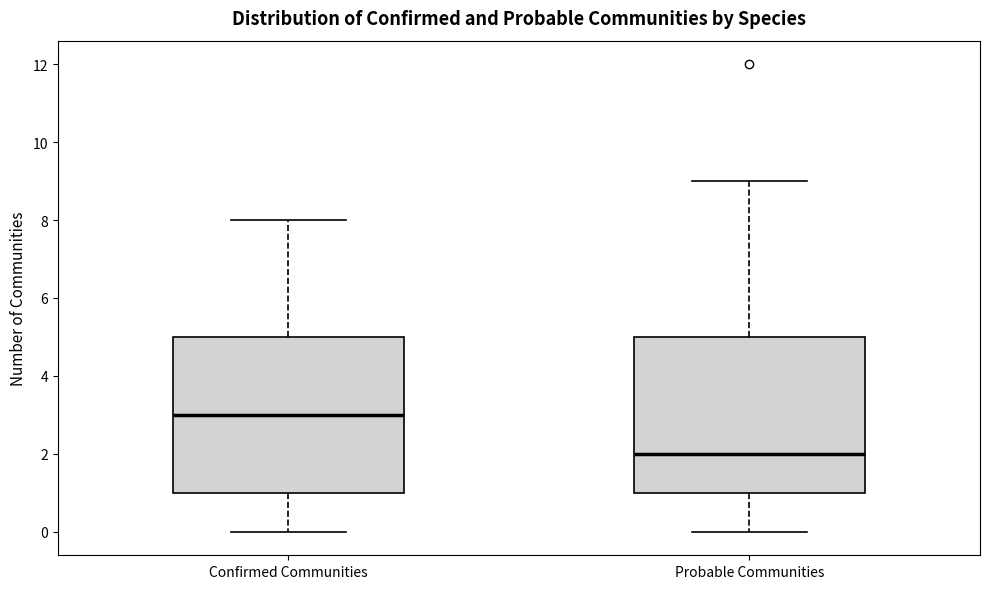

Reading left to right, transcribe this box plot: for each box, give where its median line is, the range the box spans, and where its two whiskers end, as read against the y-axis. The values are not printed on the chart, so give them approximately, as read against the axis.

Confirmed Communities: median 3, box 1 to 5, whiskers 0 to 8
Probable Communities: median 2, box 1 to 5, whiskers 0 to 9